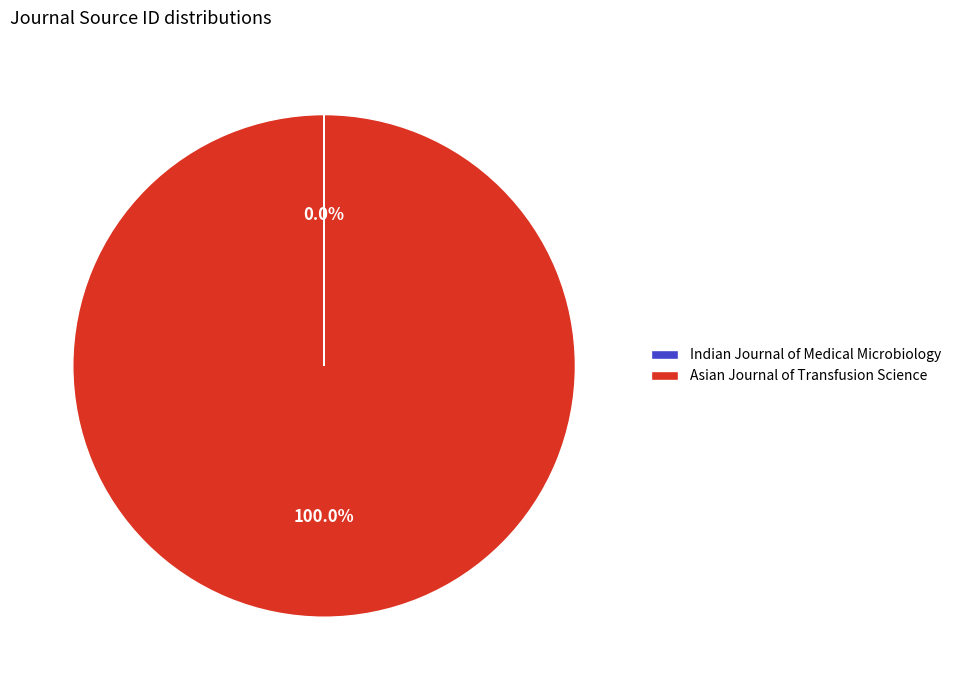

Is there any slice that represents more than half of the pie?

Yes